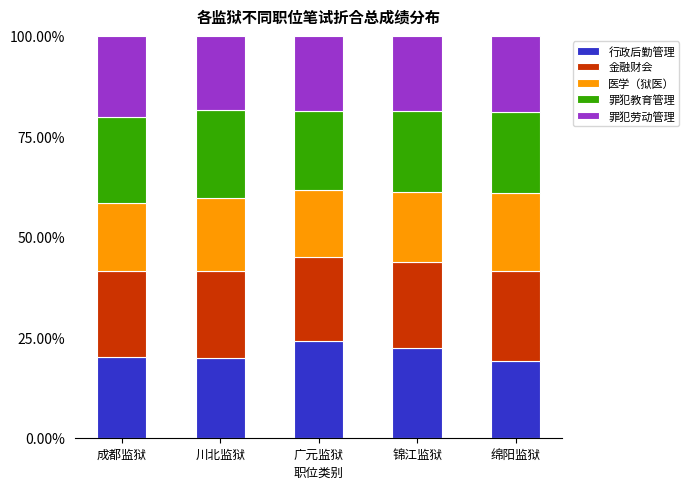

What is the total value across all series at 广元监狱?

100.0